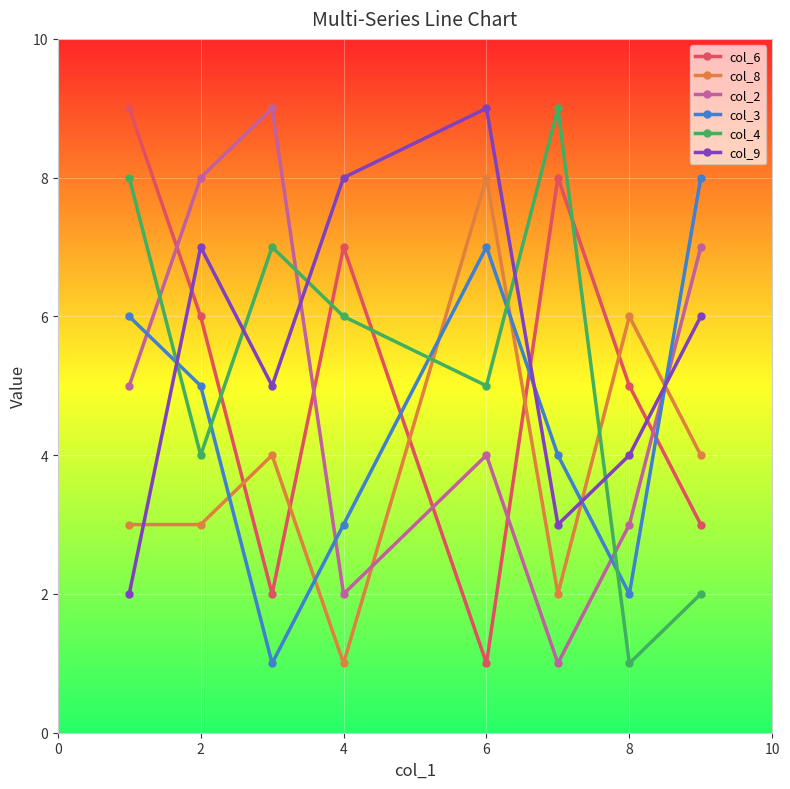

How many lines are shown in the chart?

6